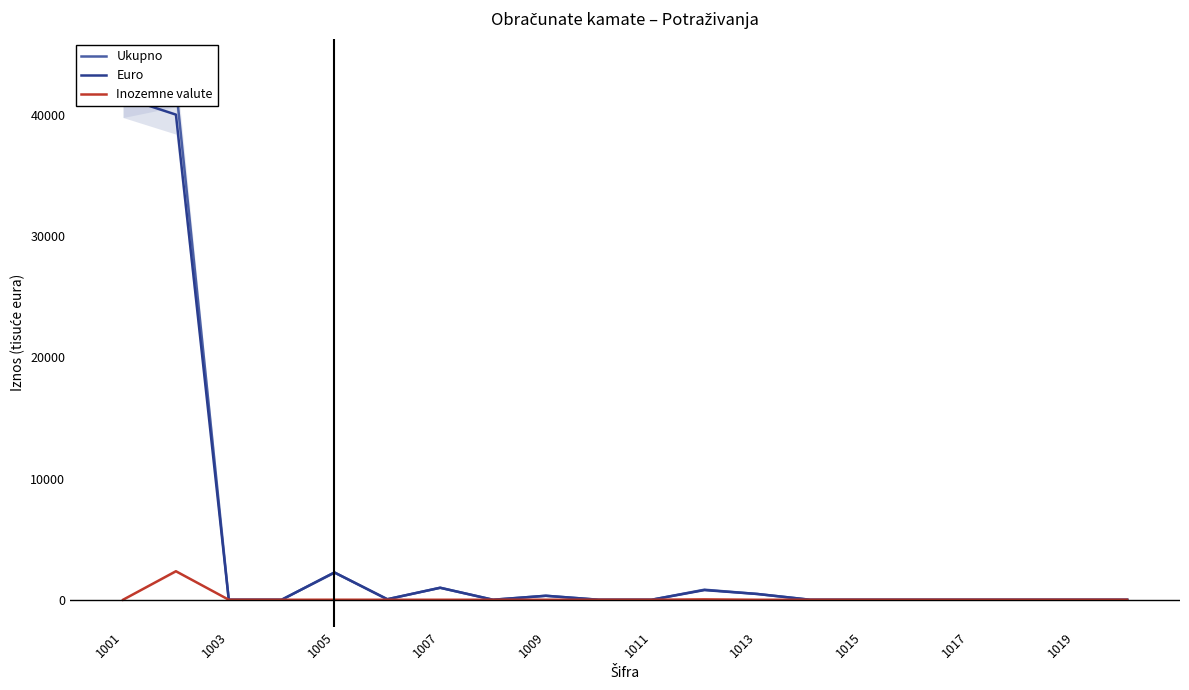

At how many categories does at least one series exceed 21513?

2